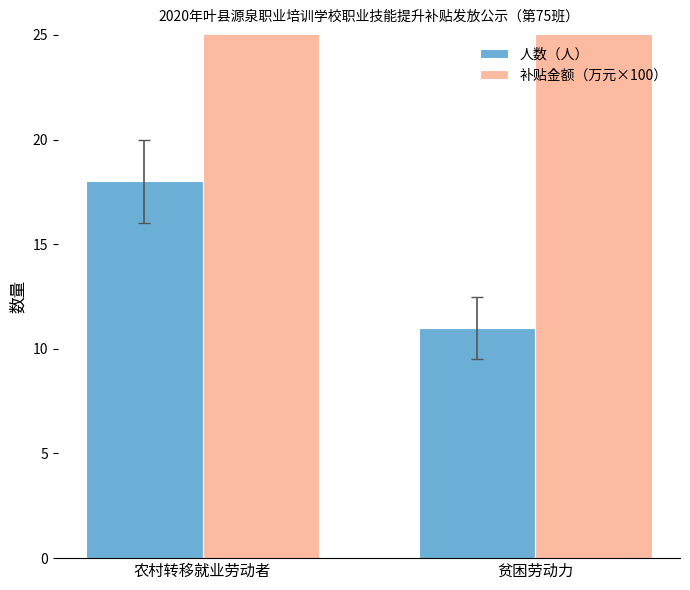

What is the difference between the 补贴金额（万元×100） values at 贫困劳动力 and 农村转移就业劳动者?

58.8